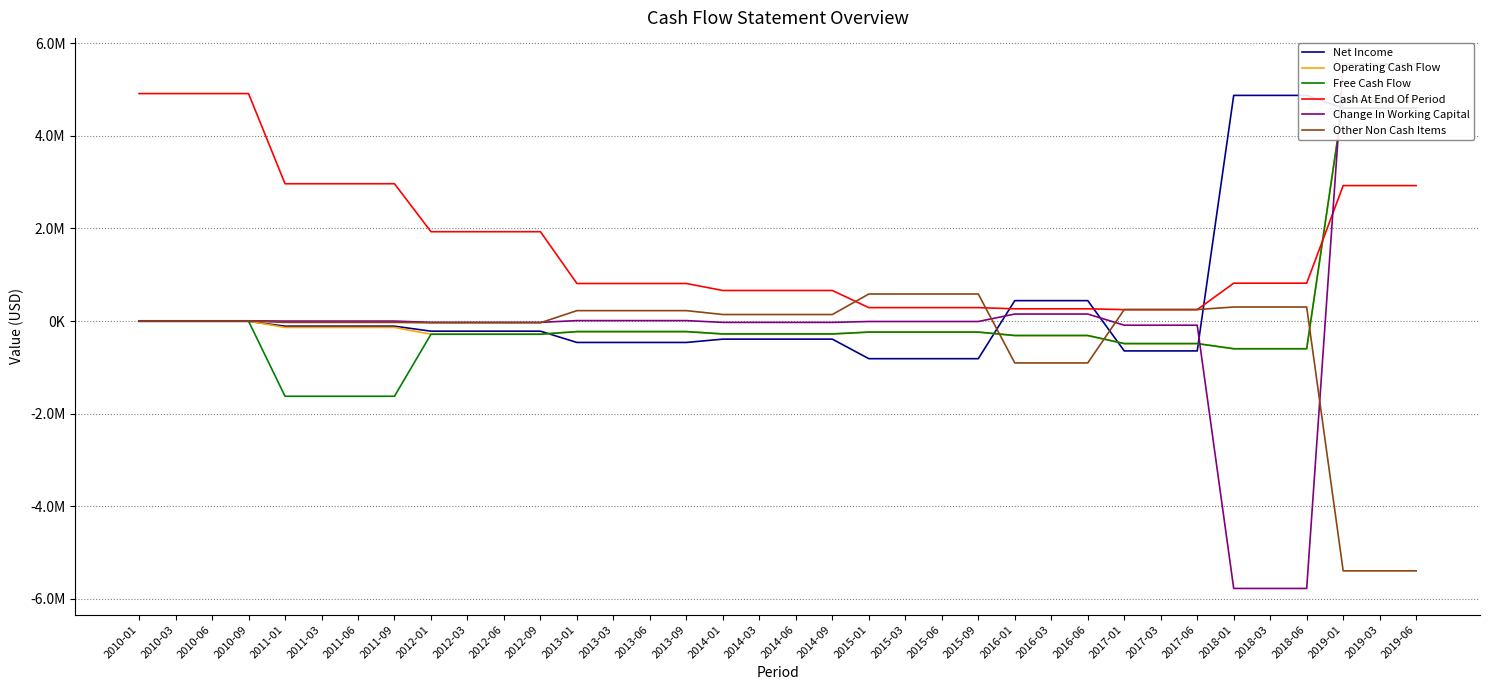

What is the total value across all series at 2013-03?

126987.2